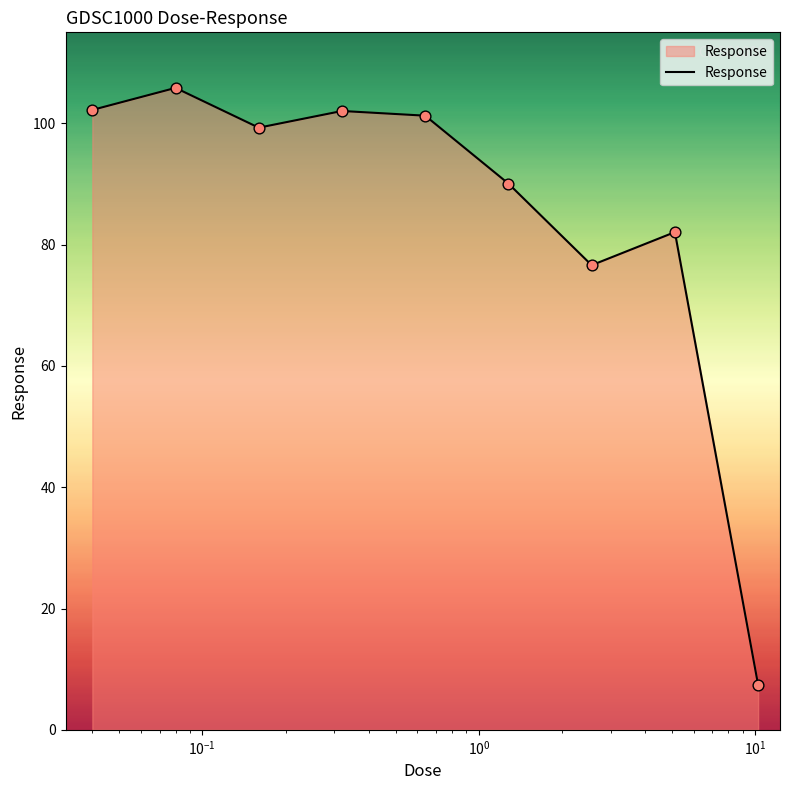

What is the minimum value shown in the chart?

7.4